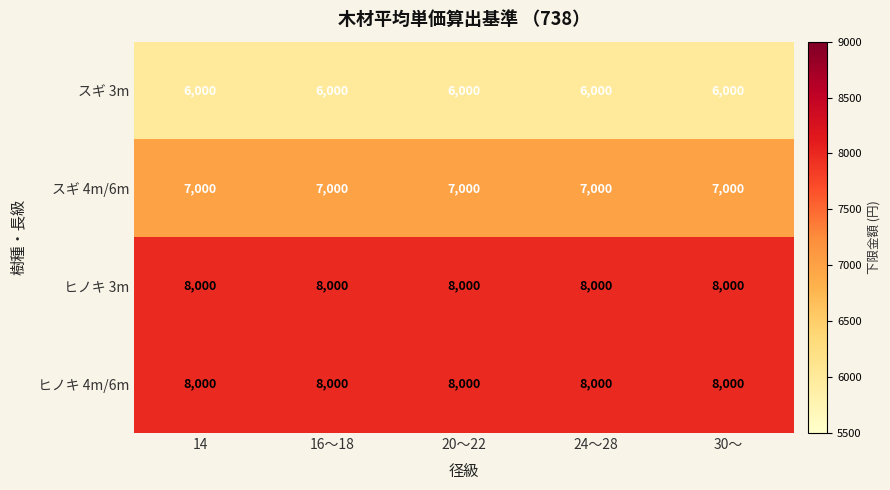

What is the lowest value of the スギ 4m/6m series?

7000